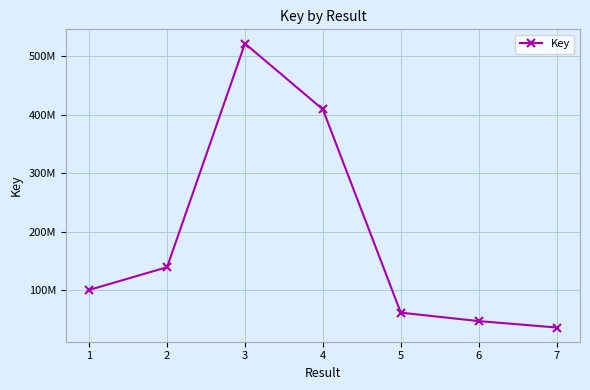

How many values are below 100286544?

3